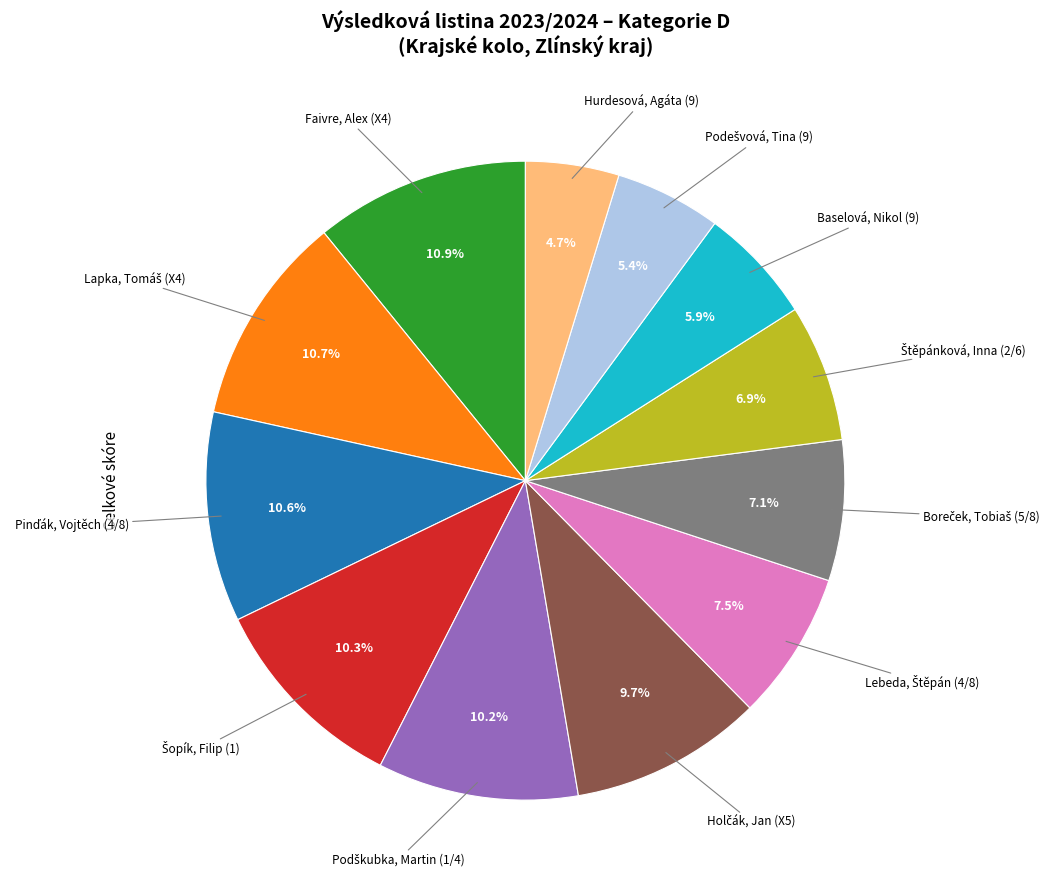

To the nearest percent, what is the difference between the largest and smallest slice percentages?

6%